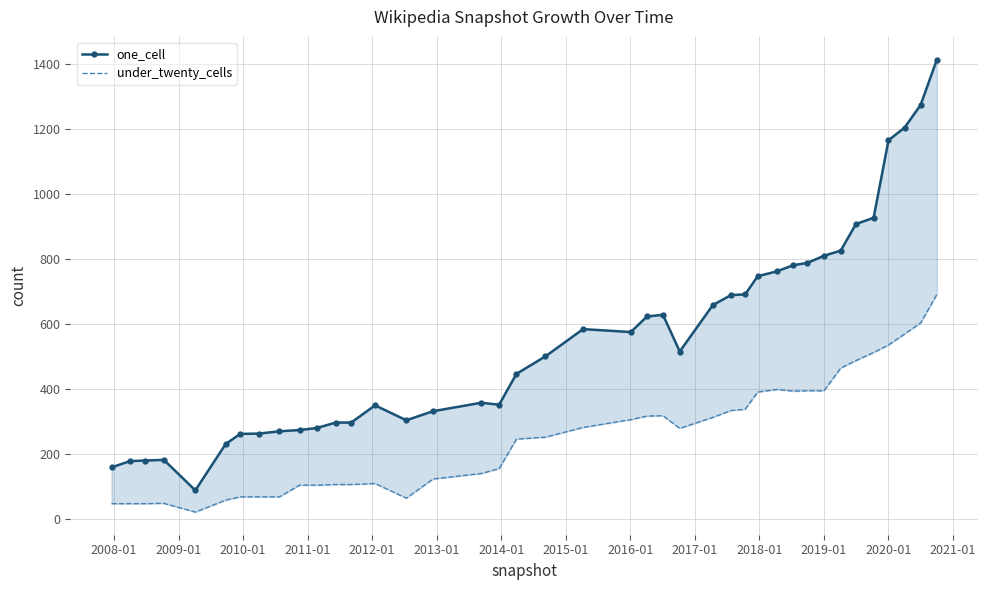

At which category does under_twenty_cells reach its first local peak?

2010-01